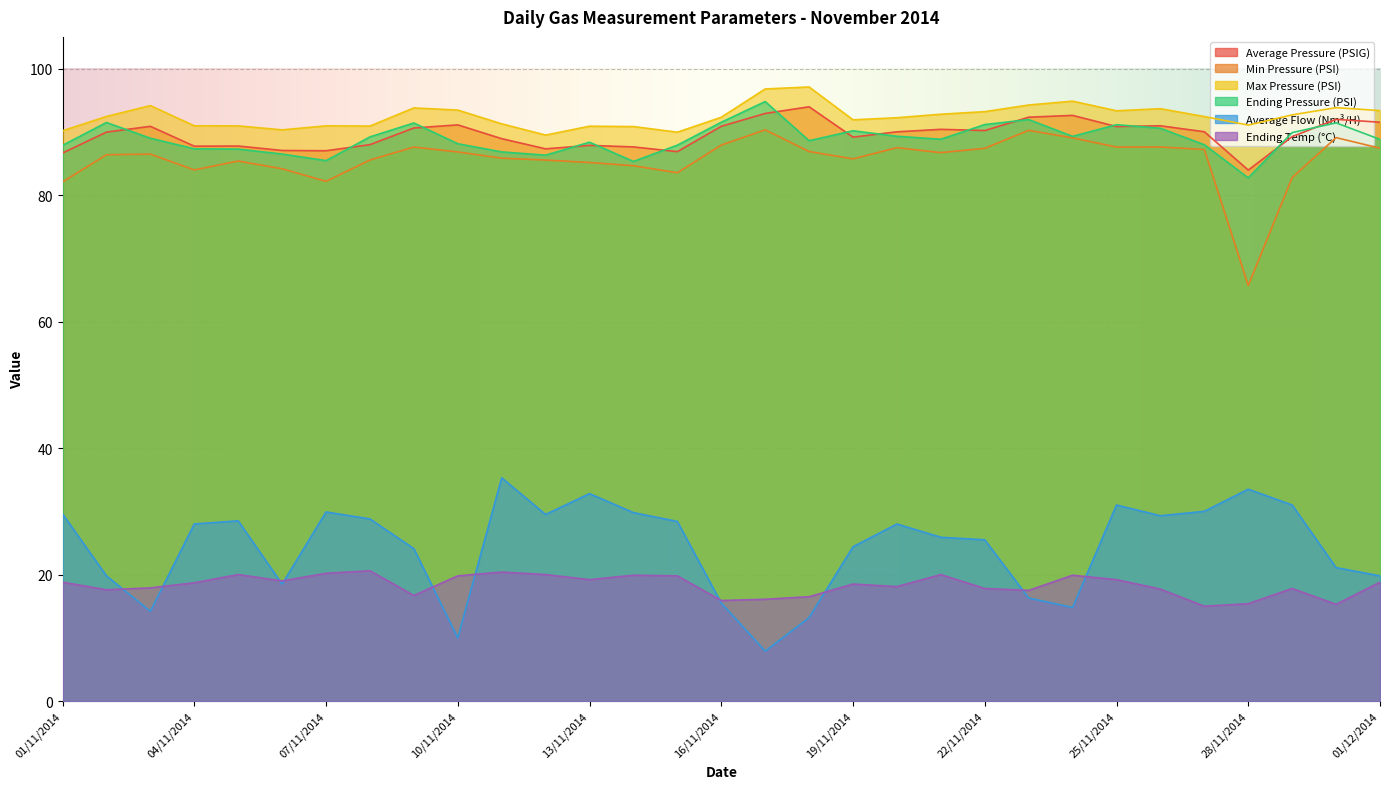

True or false: Ending Temp (°C) and Average Pressure (PSIG) cross at least once.

False